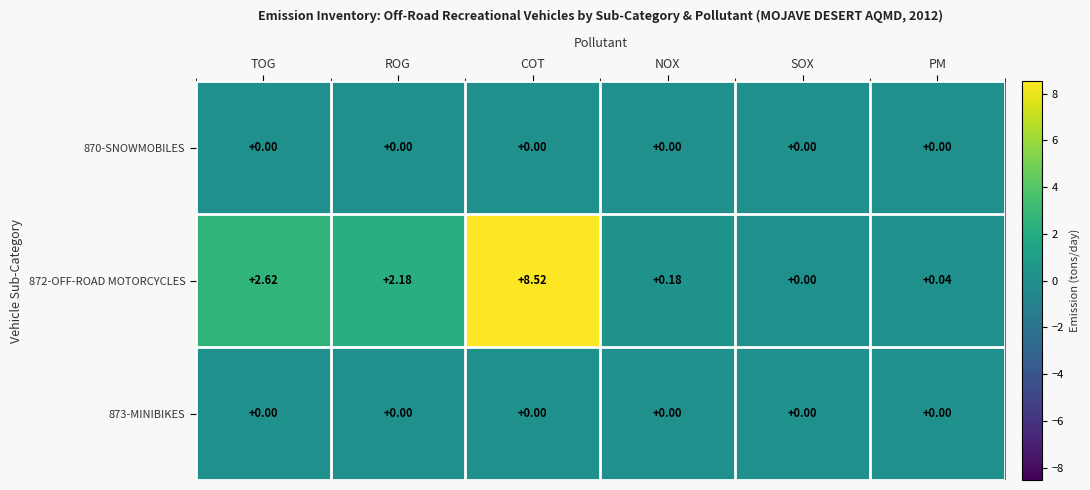

At which category is the sum across all series the highest?

COT